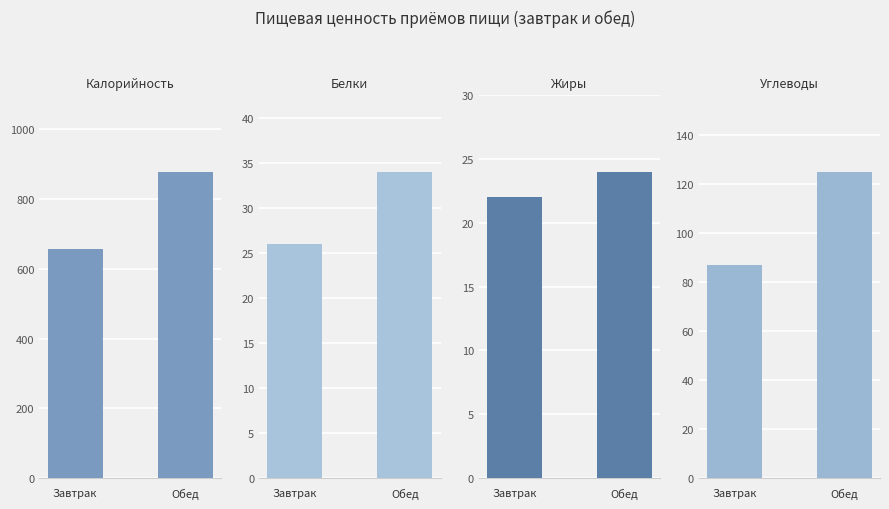

What is the difference between the Белки values at Обед and Завтрак?

8